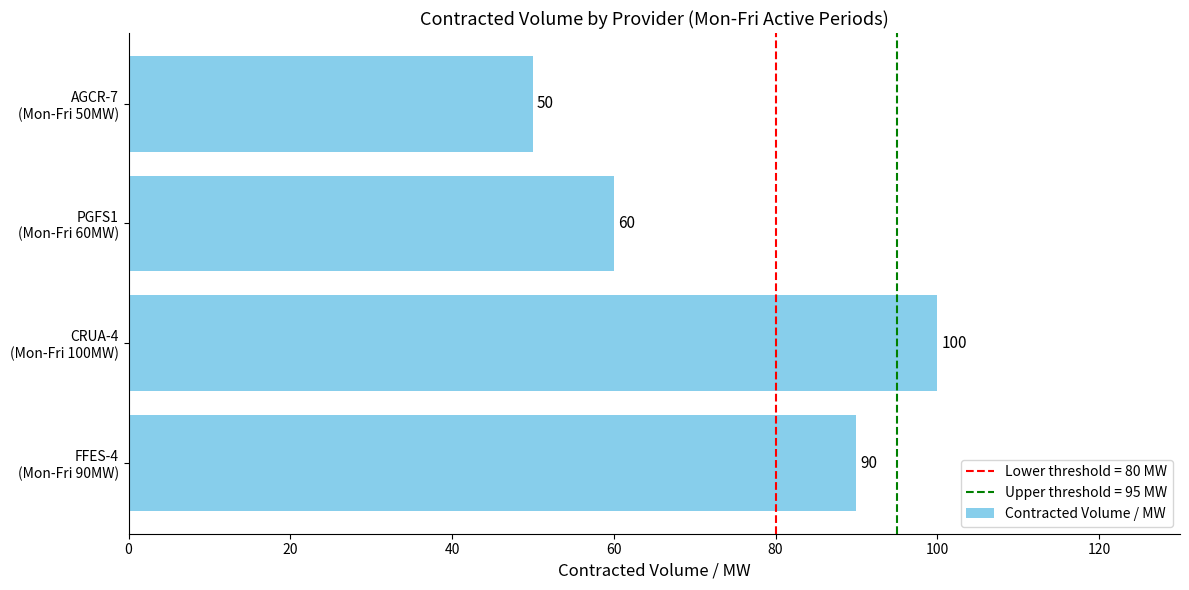

What is the difference between the maximum and minimum values?

50